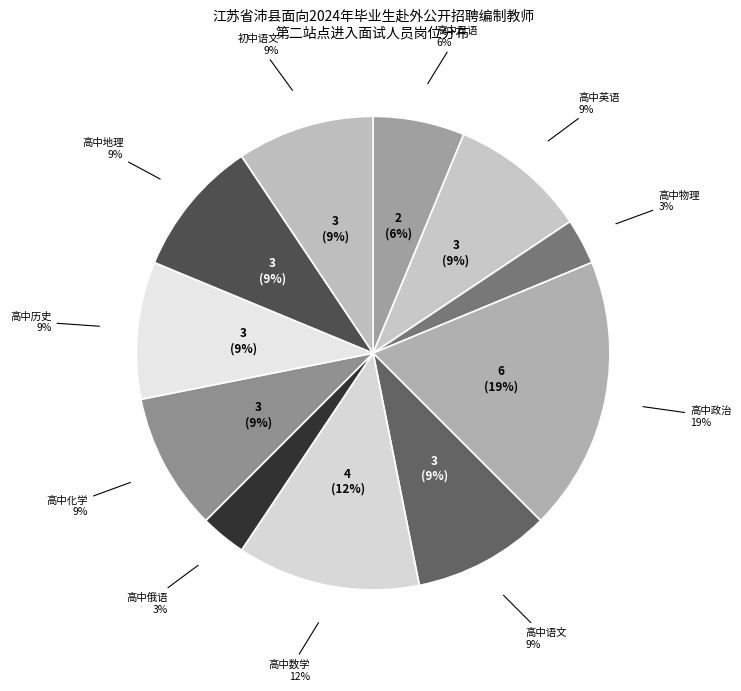

Rank the categories by value from lowest to highest.

高中物理, 高中俄语, 高中日语, 高中英语, 高中语文, 高中化学, 高中历史, 高中地理, 初中语文, 高中数学, 高中政治